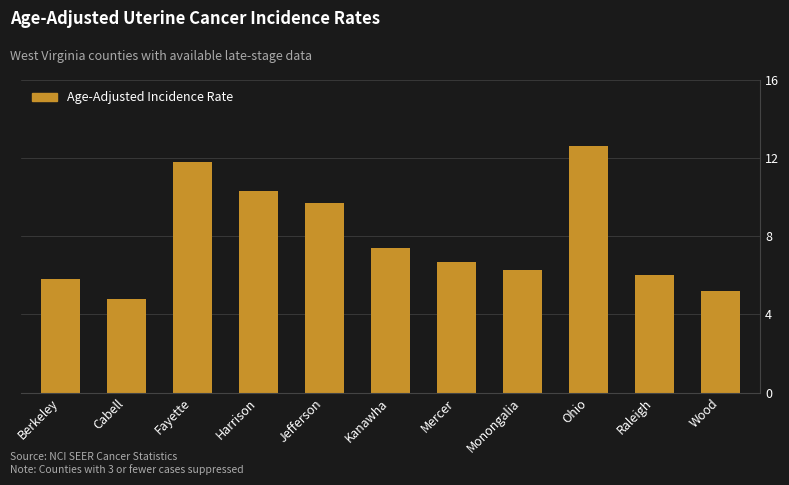

What is the change in value from Fayette to Jefferson?

-2.1